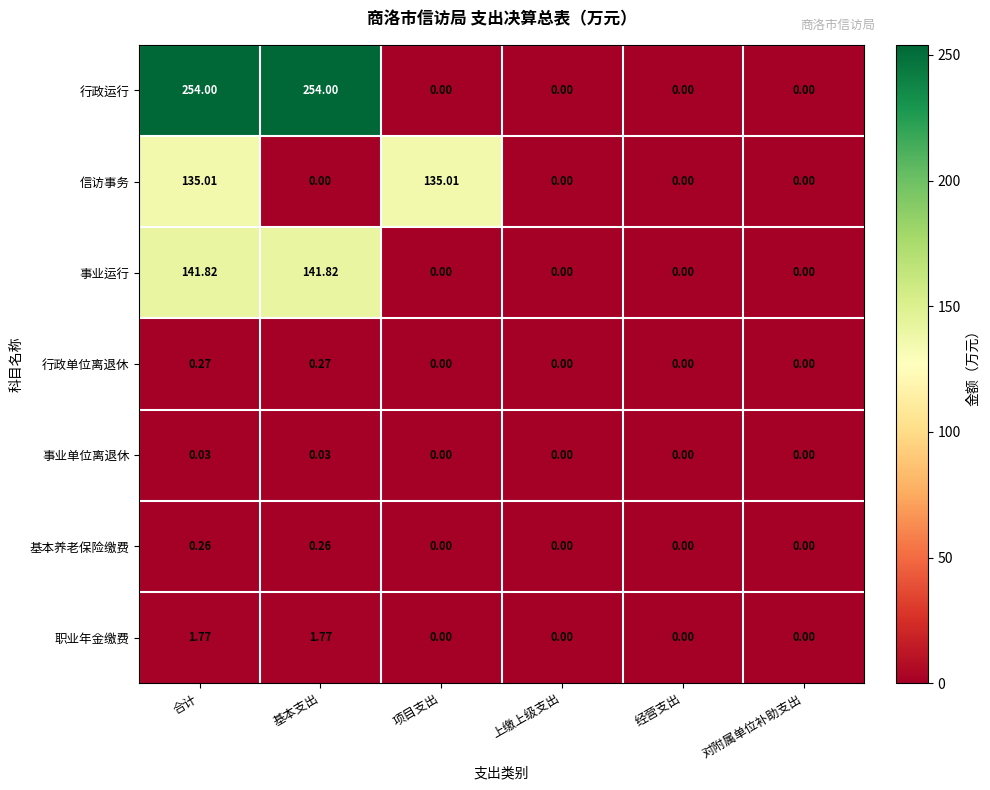

Rank the series by their maximum value, from highest to lowest.

行政运行, 事业运行, 信访事务, 职业年金缴费, 行政单位离退休, 基本养老保险缴费, 事业单位离退休